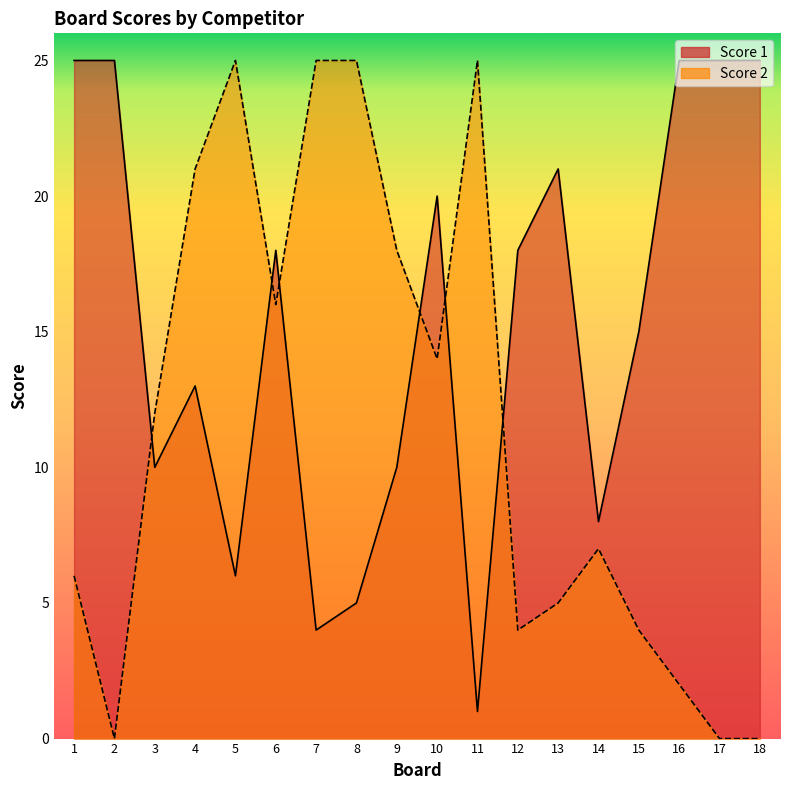

After their last crossing, which series has the higher values: Score 1 or Score 2?

Score 1